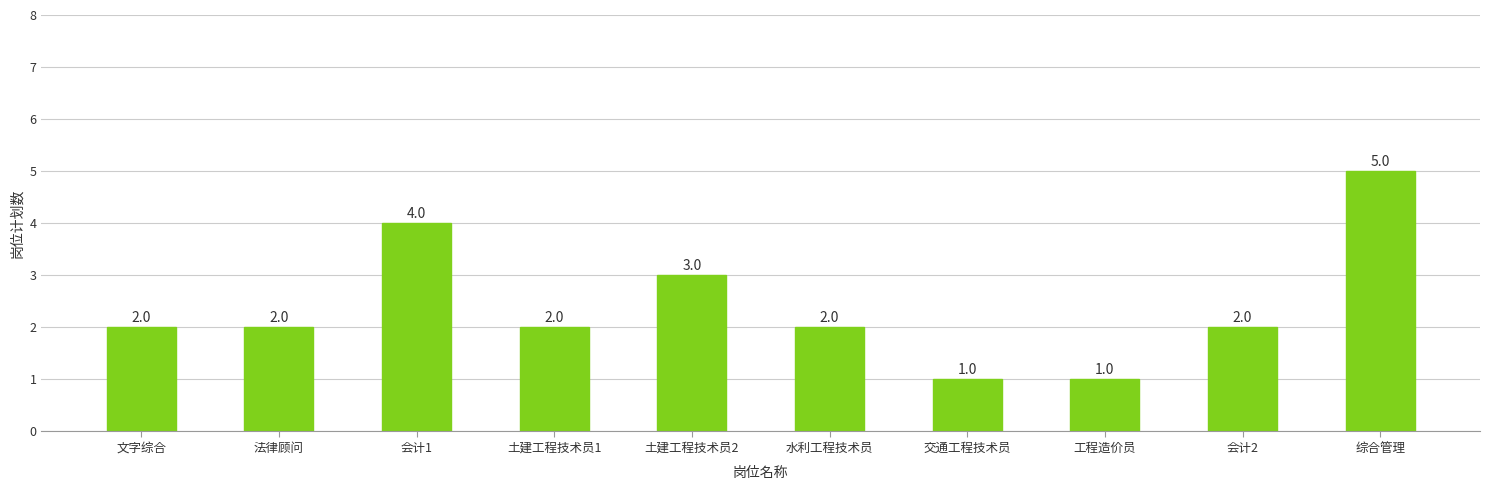

Reading left to right, transcribe all the data shown in this chart.

2	2	4	2	3	2	1	1	2	5